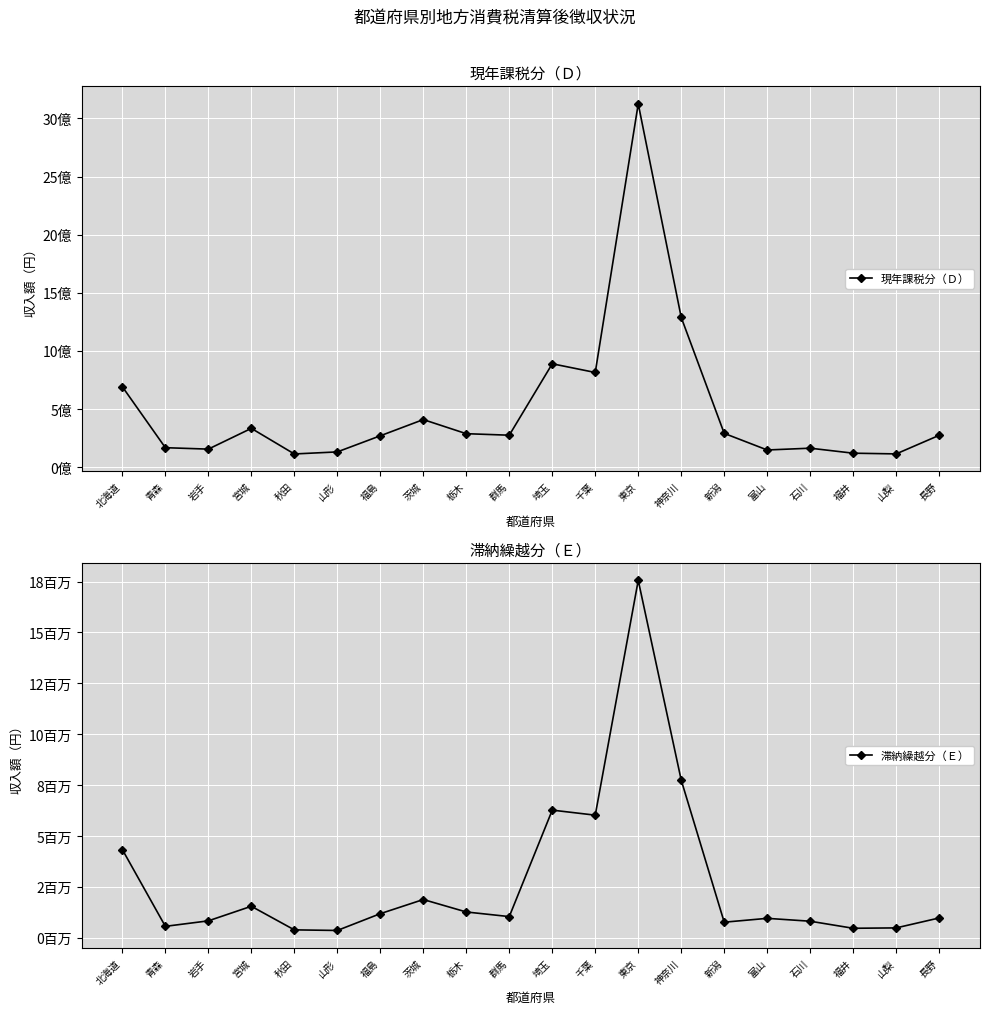

Is this an area chart (filled region under the line)?

No